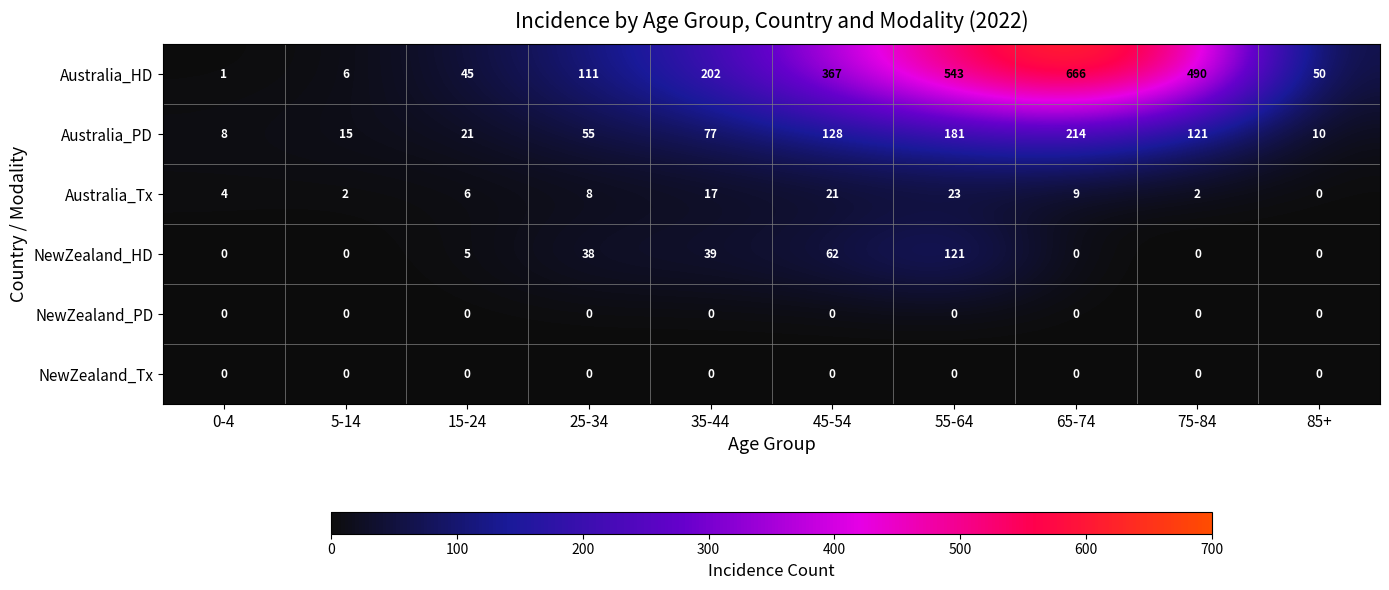

The value of Australia_Tx at 25-34 is 8. True or false?

True